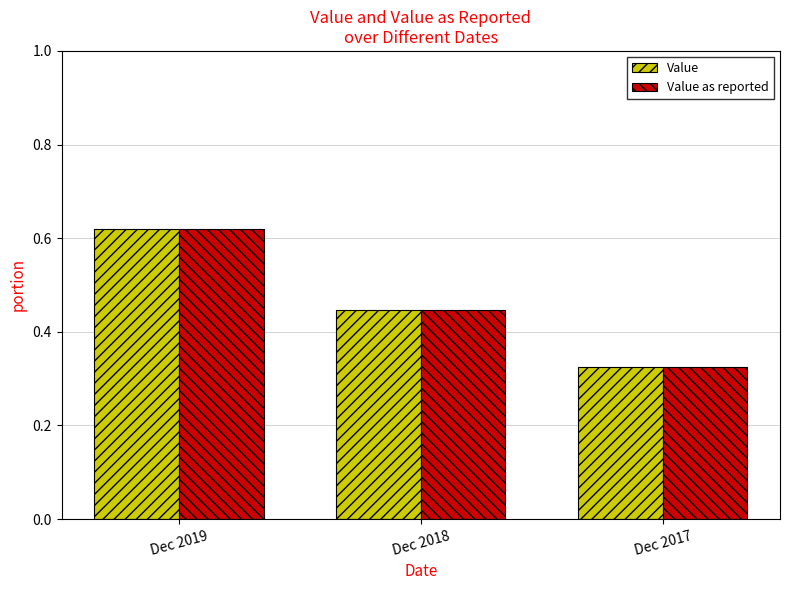

List the labels in order of Value value, largest first.

Dec 2019, Dec 2018, Dec 2017